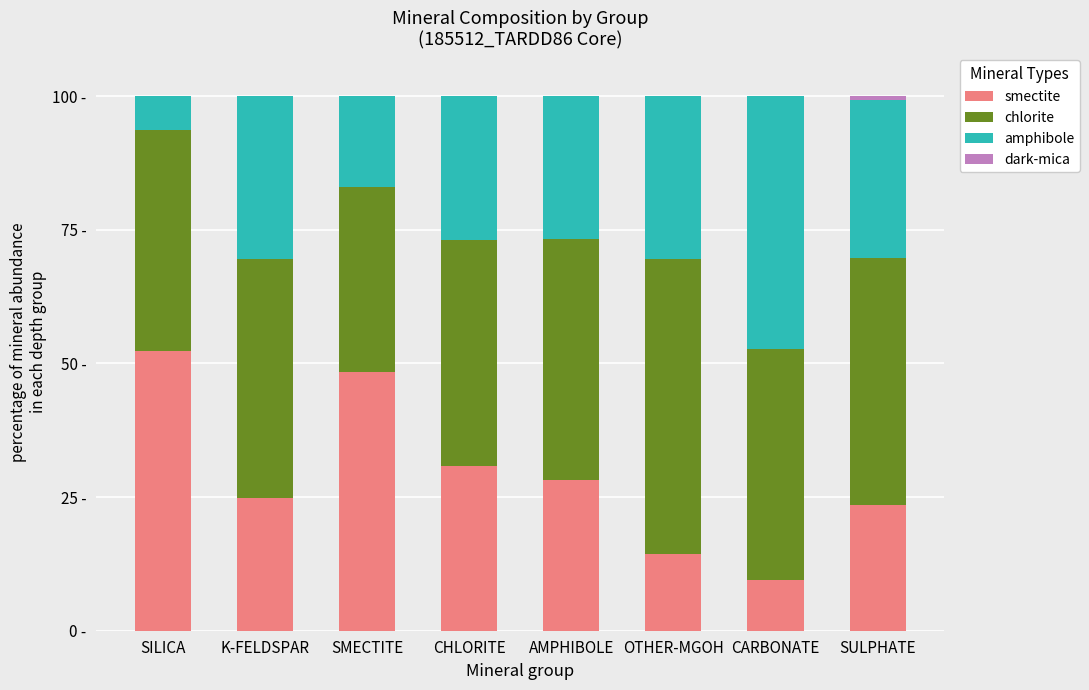

What is the label of the 6th bar from the right?

SMECTITE